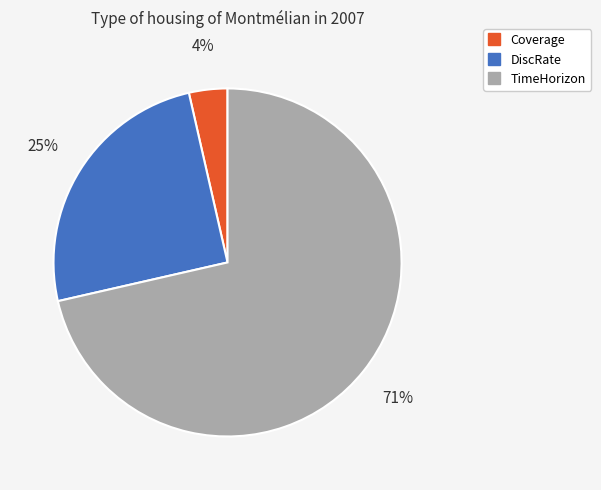

Rank the categories by value from highest to lowest.

TimeHorizon, DiscRate, Coverage